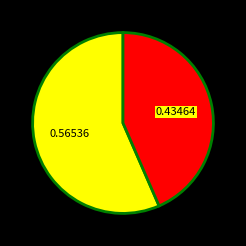

Is there a majority slice in this chart?

Yes